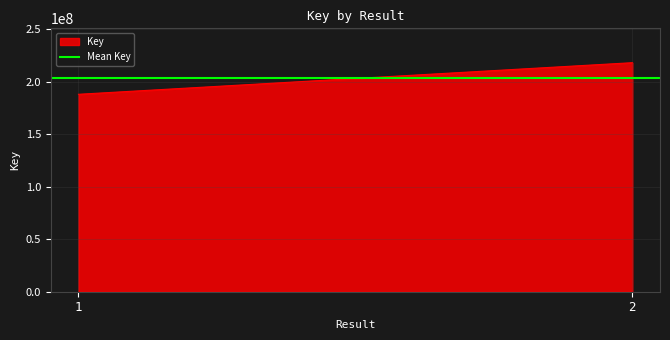

Rank the categories by value from lowest to highest.

1, 2